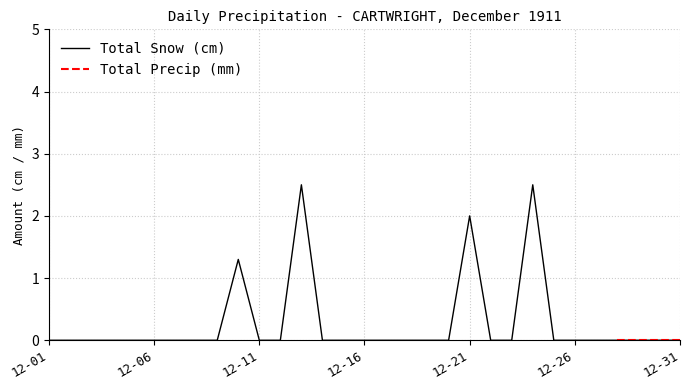

How many values are between 0 and 1?

27